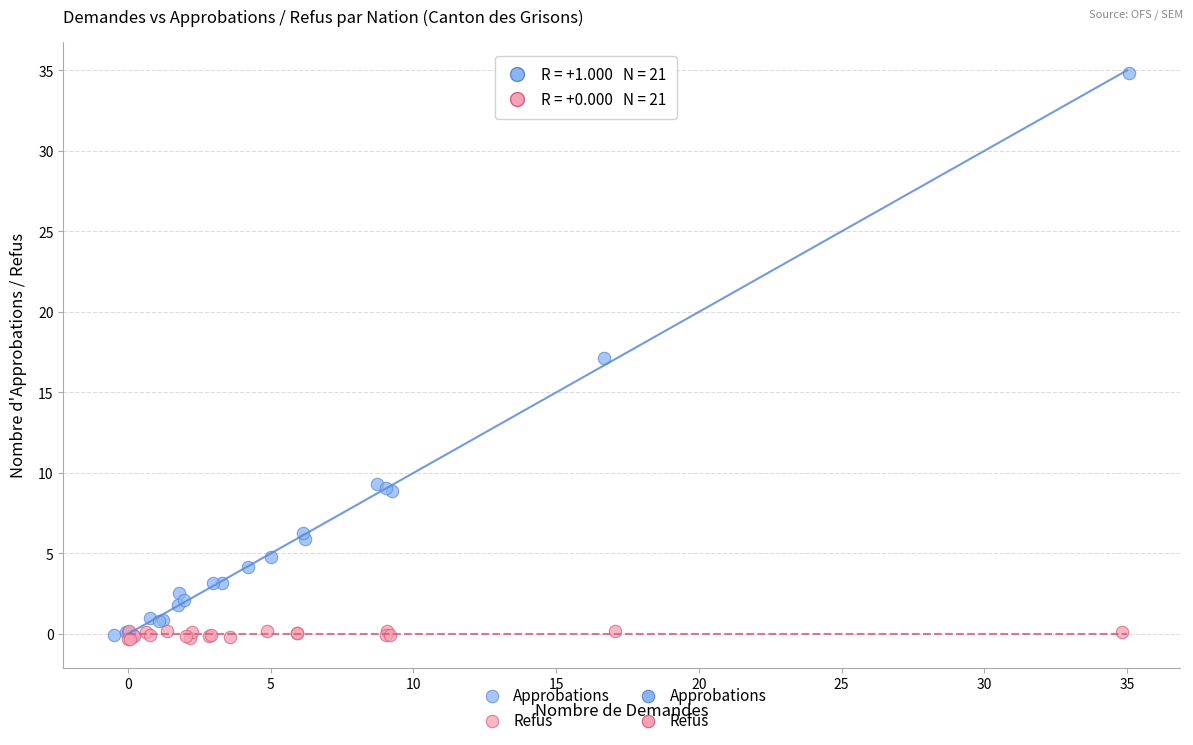

Which series has the widest spread of Y values?

Approbations